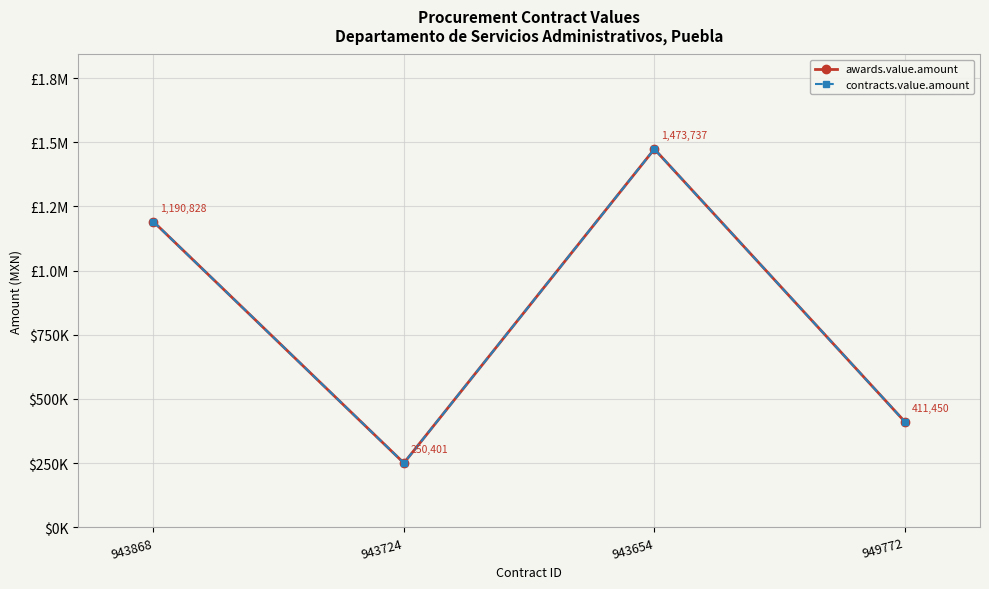

Does the chart have visible grid lines?

Yes